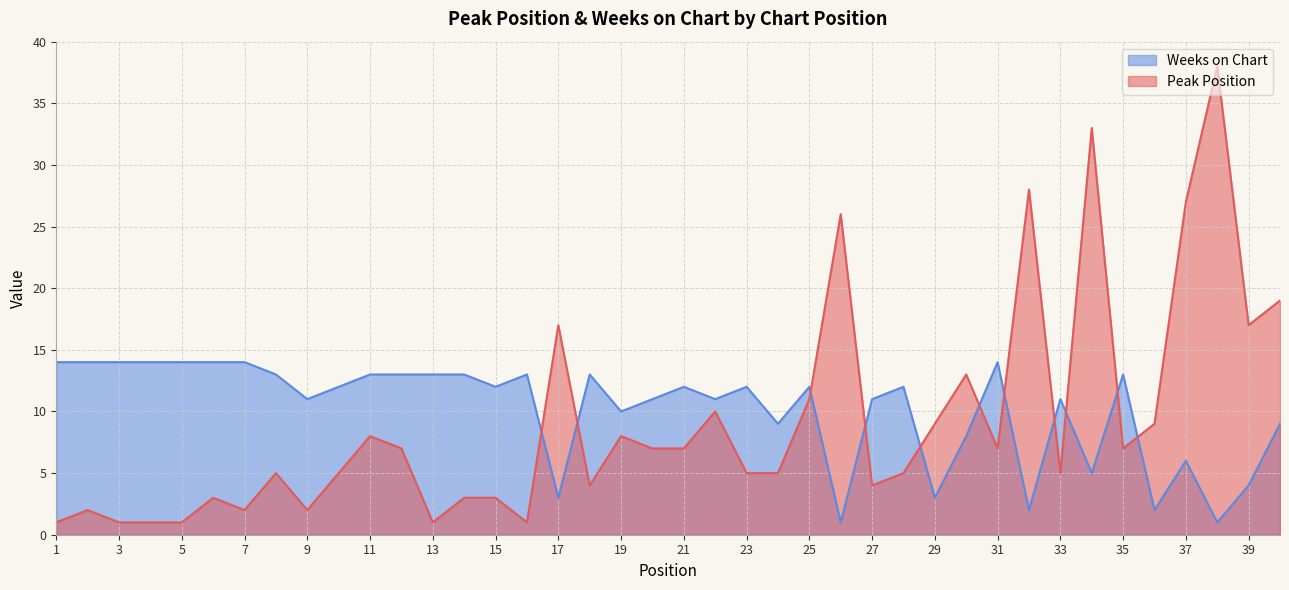

Which series changed the most between 25 and 33?

Peak Position